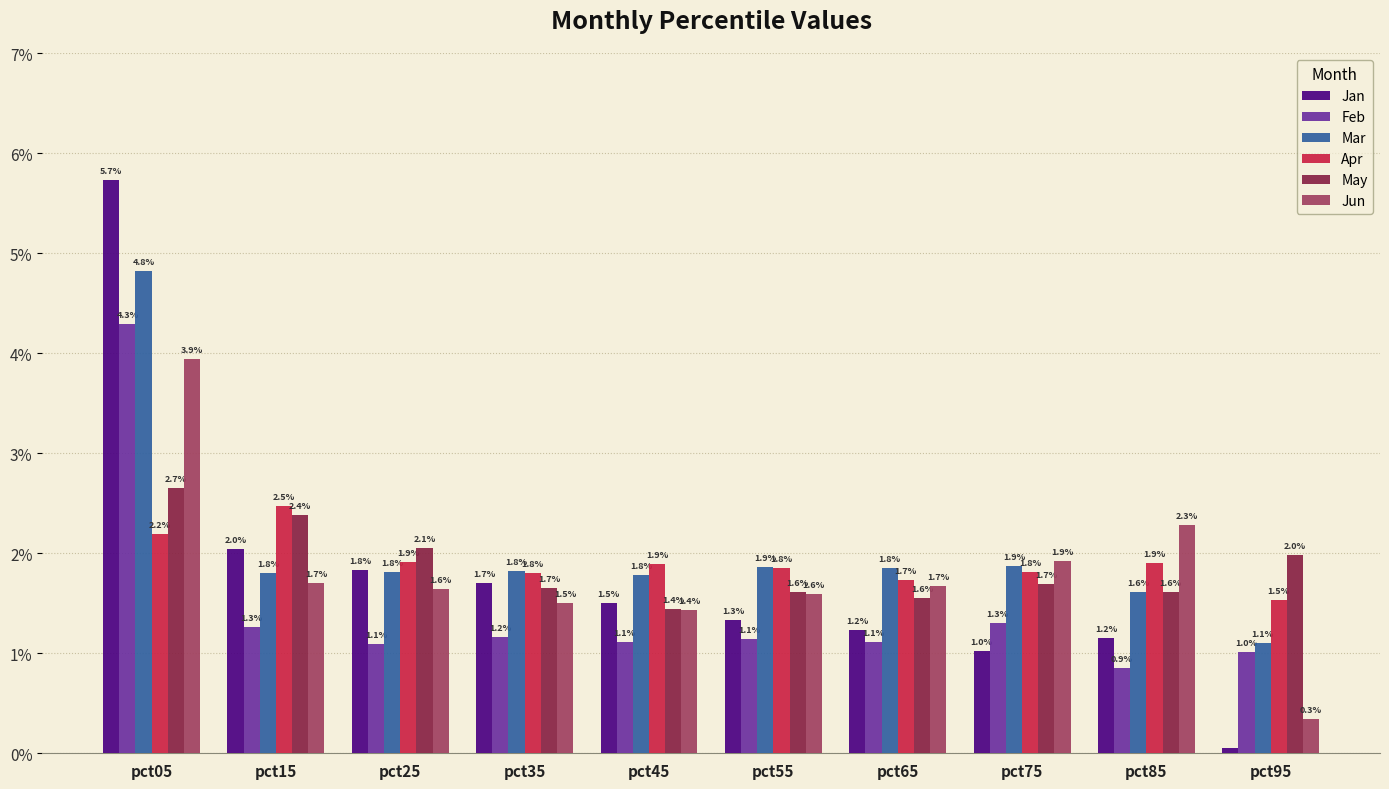

Rank the series by their maximum value, from lowest to highest.

Apr, May, Jun, Feb, Mar, Jan